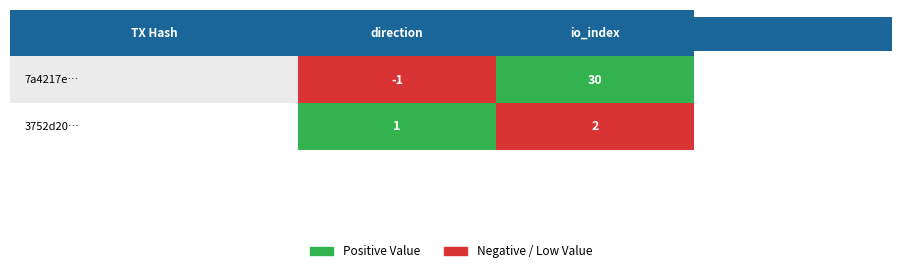

Rank the series at 0 from highest to lowest value.

3752d20…, 7a4217e…